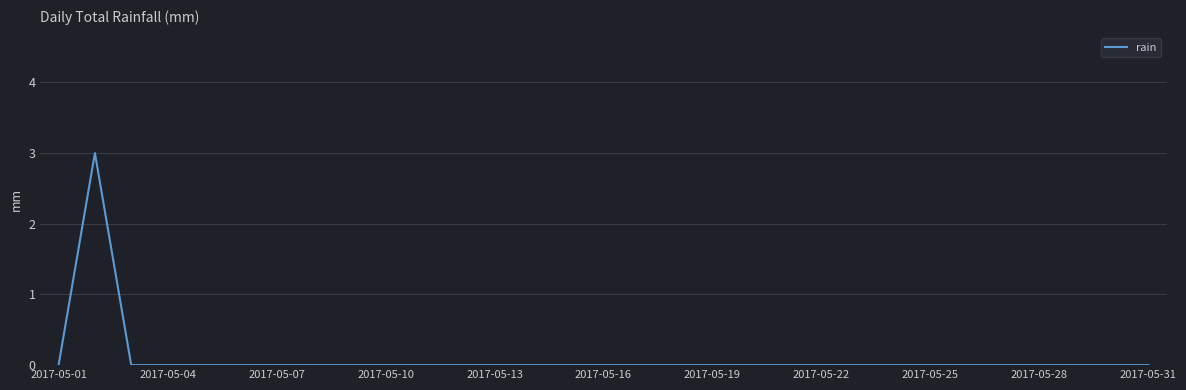

What is the maximum value shown in the chart?

3